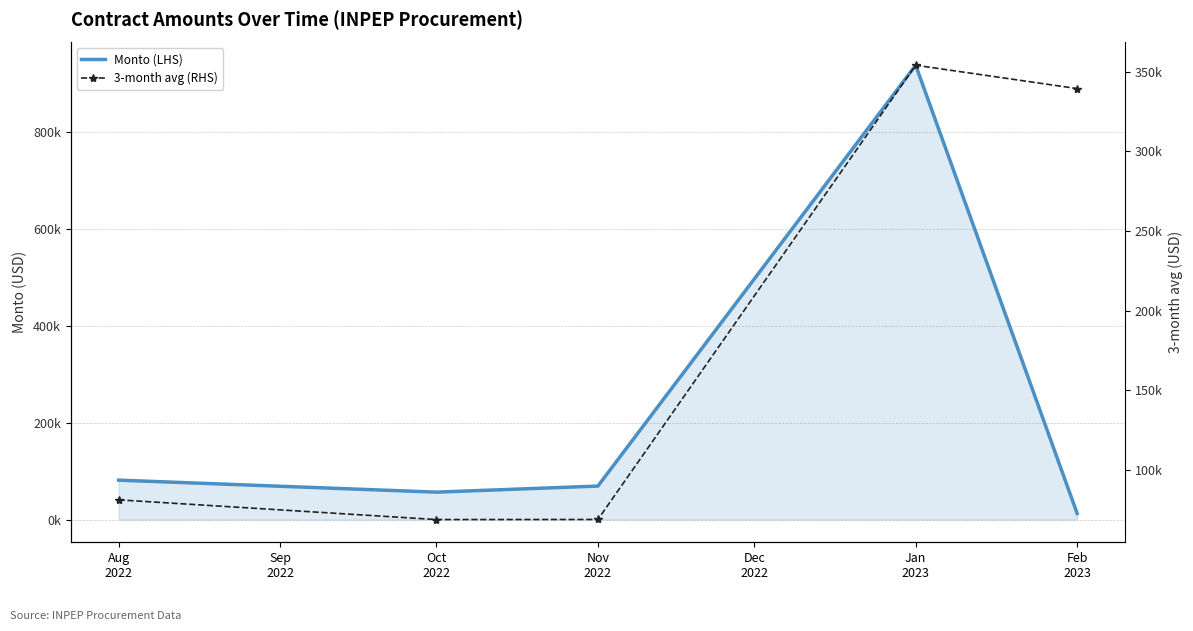

What is the minimum value shown in the chart?

12511.1